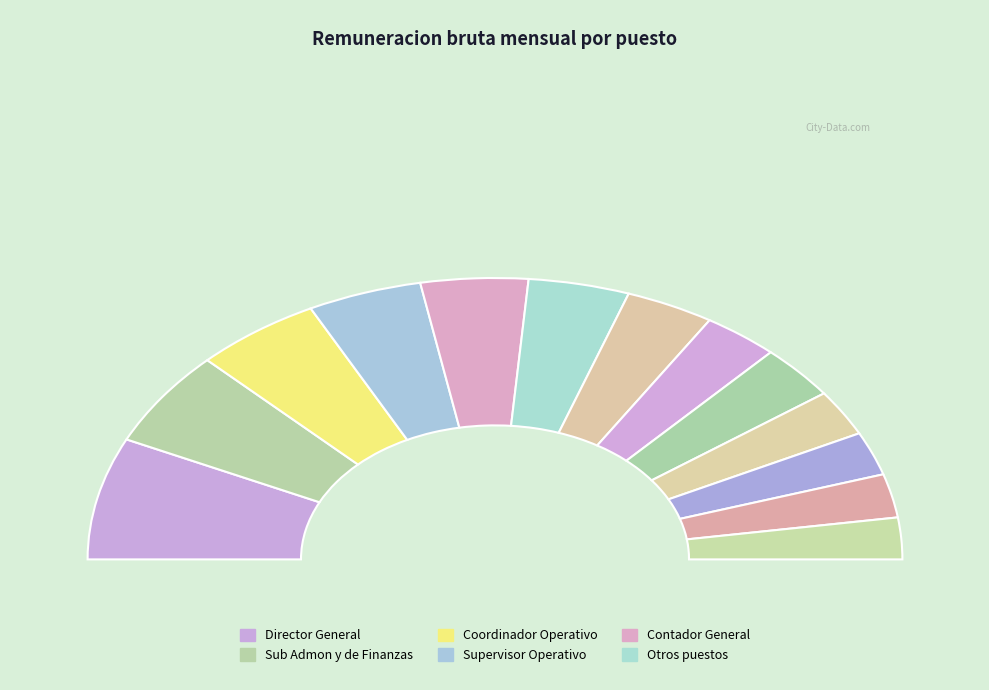

What portion of the pie excludes Auxiliar de Admon y Finanzas?

95.0%